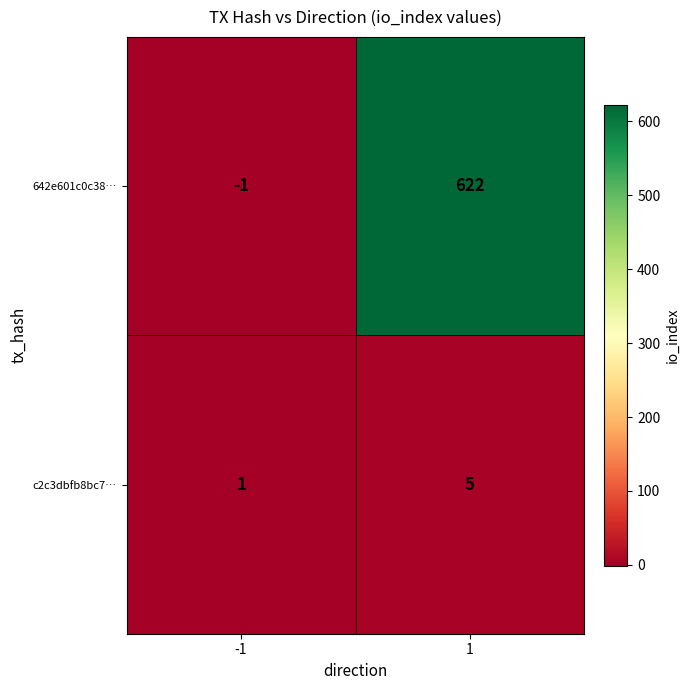

Rank the series at 1 from highest to lowest value.

642e601c0c38…, c2c3dbfb8bc7…